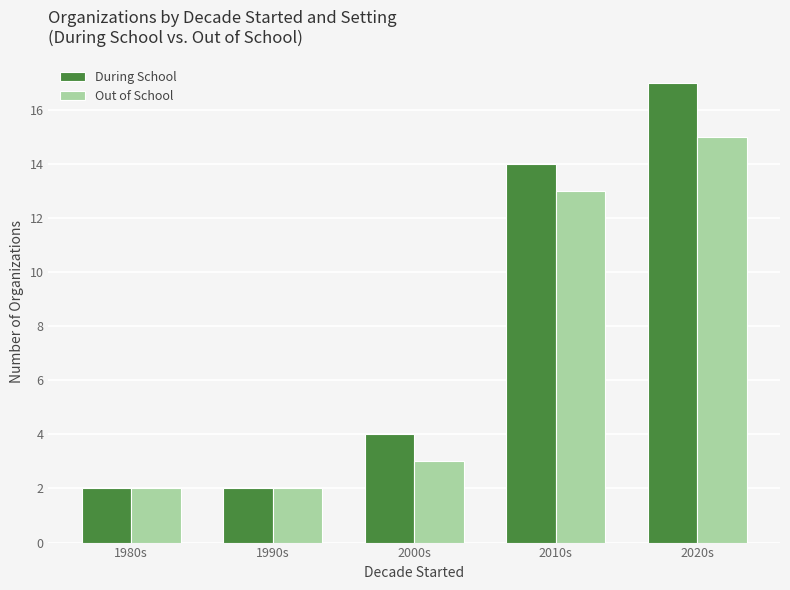

What is the difference between the highest and lowest values at 2000s?

1